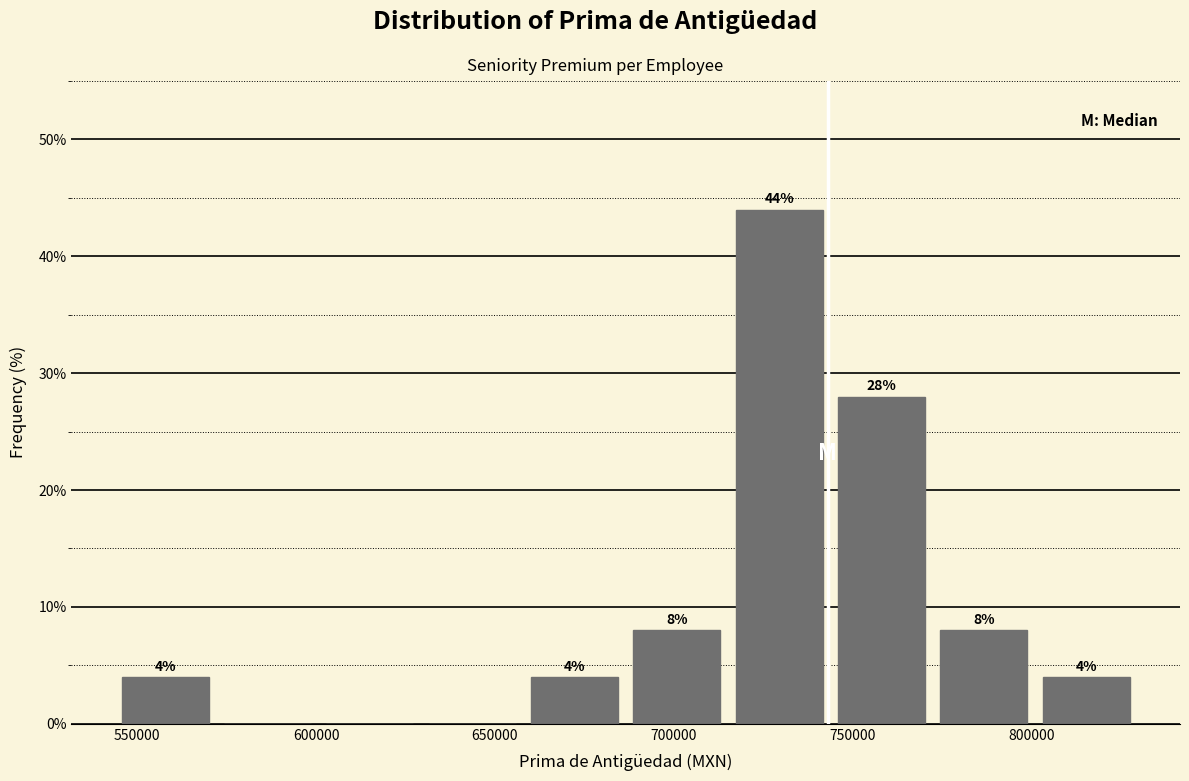

Over which range of the x-axis is the bar tallest?

715000 to 745000